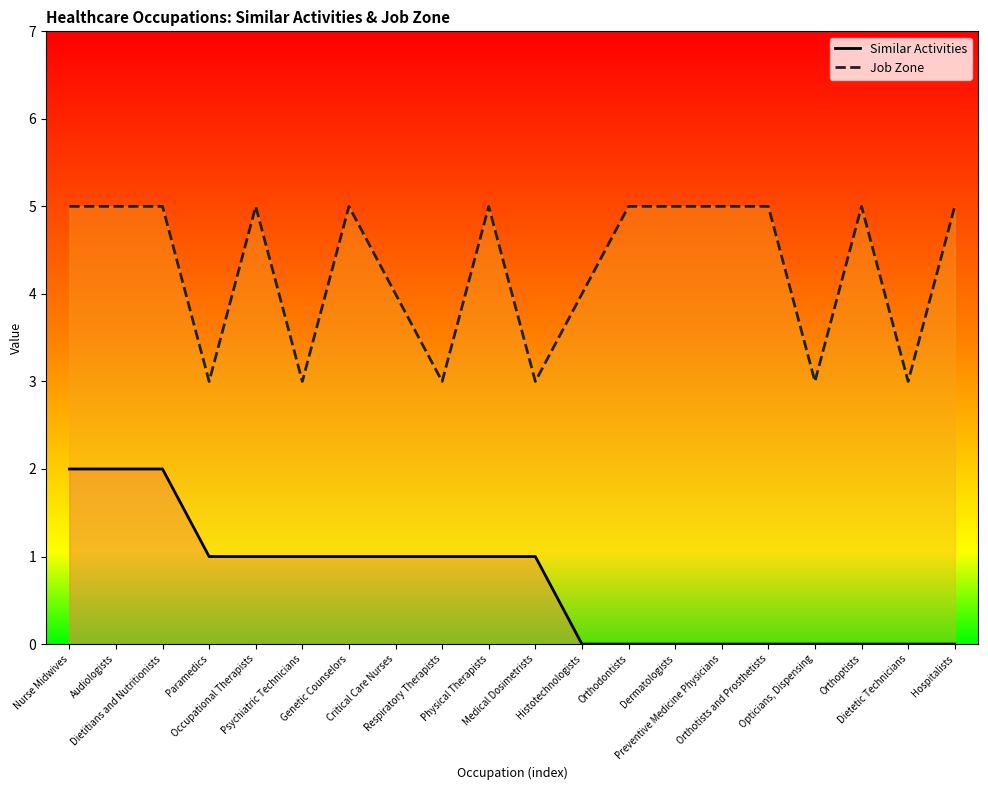

What position from the left is Hospitalists?

20